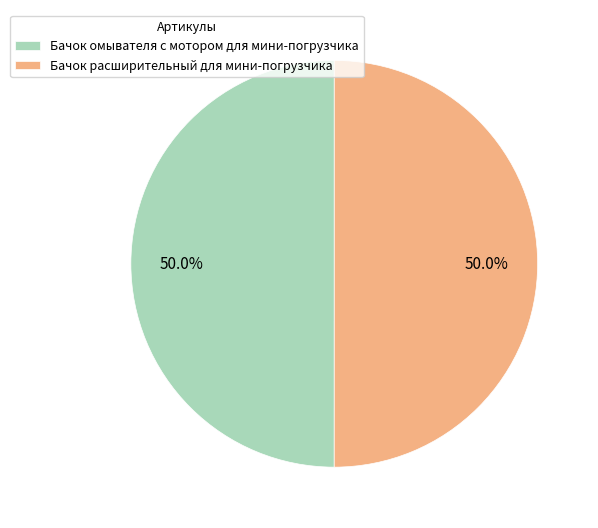

What portion of the pie excludes Бачок расширительный для мини-погрузчика?

50.0%